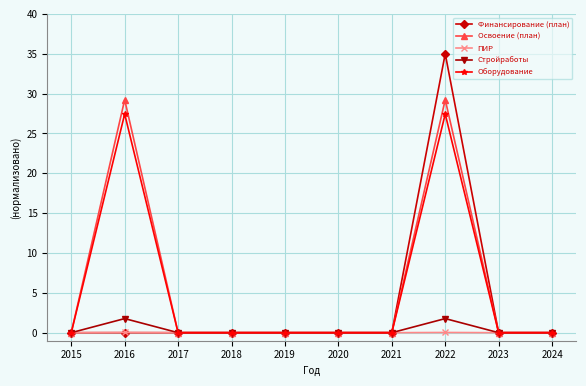

True or false: Стройработы has more than 0 points higher than both neighbors.

True